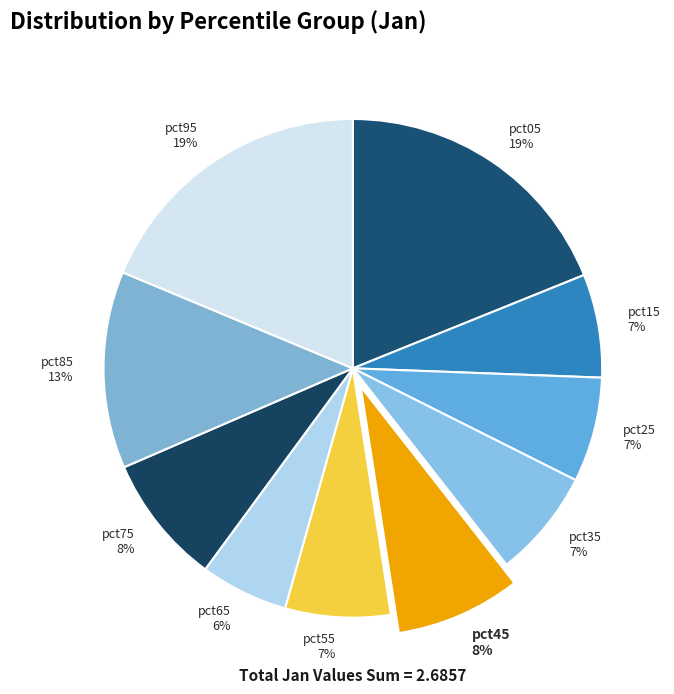

Between pct15 and pct95, which is larger?

pct95